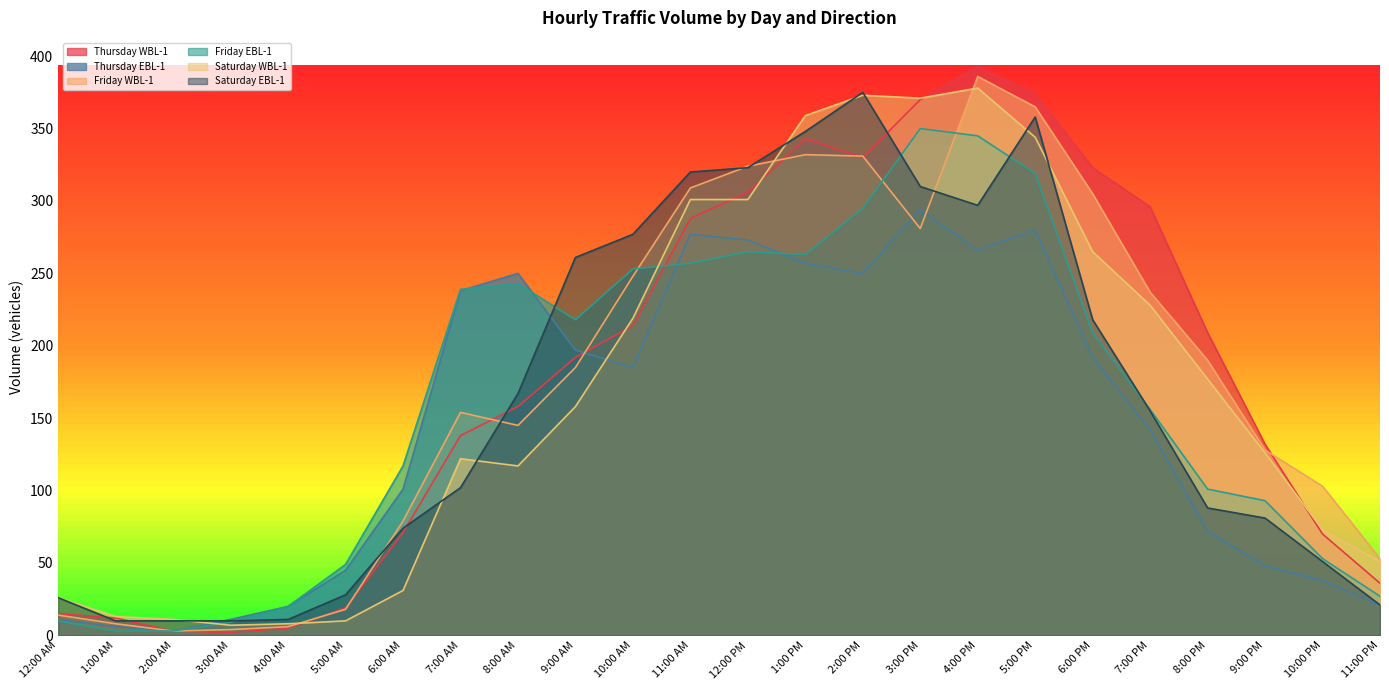

What is the sum of the Friday EBL-1 values at 10:00 PM and 7:00 PM?

209